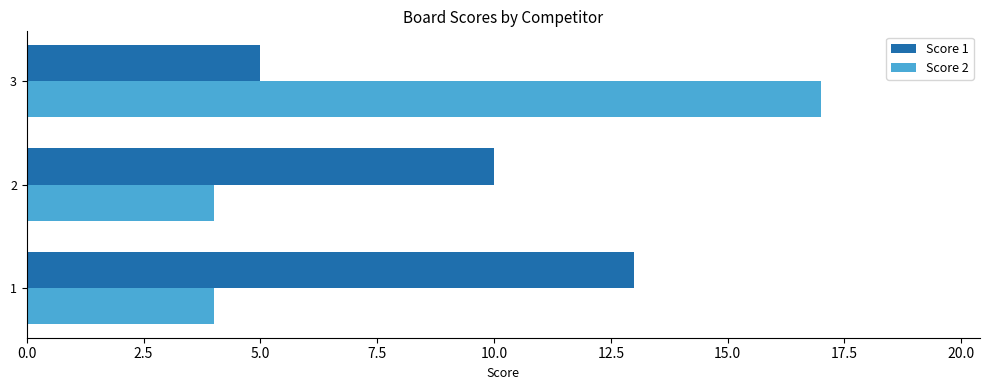

At which category is the sum across all series the highest?

3